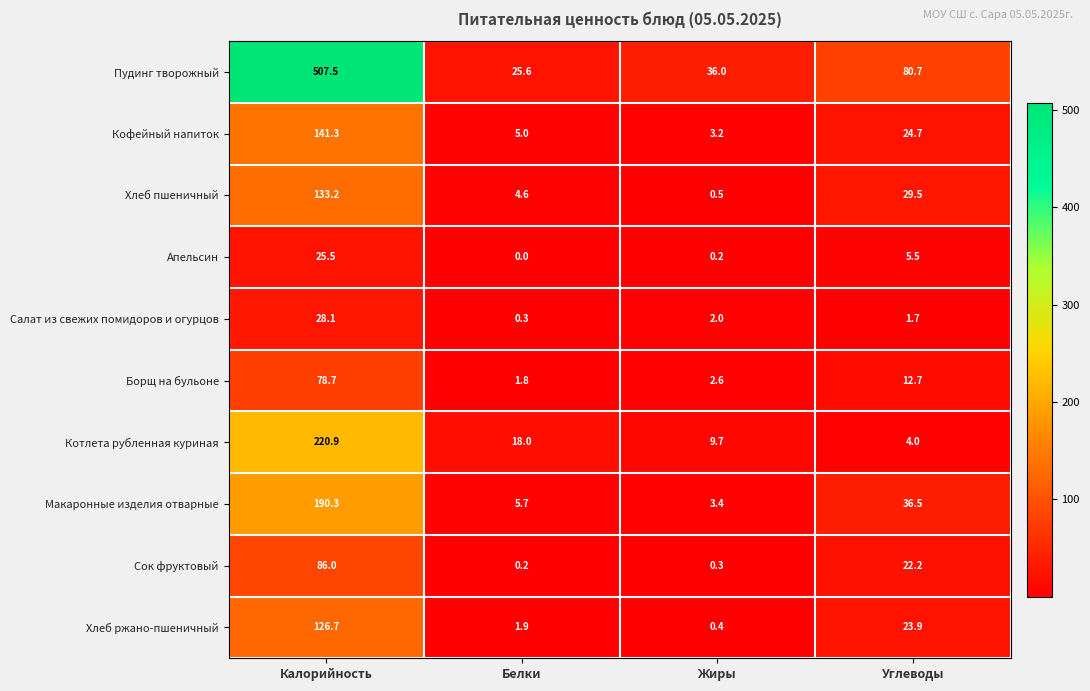

What is the greatest value displayed?

507.5